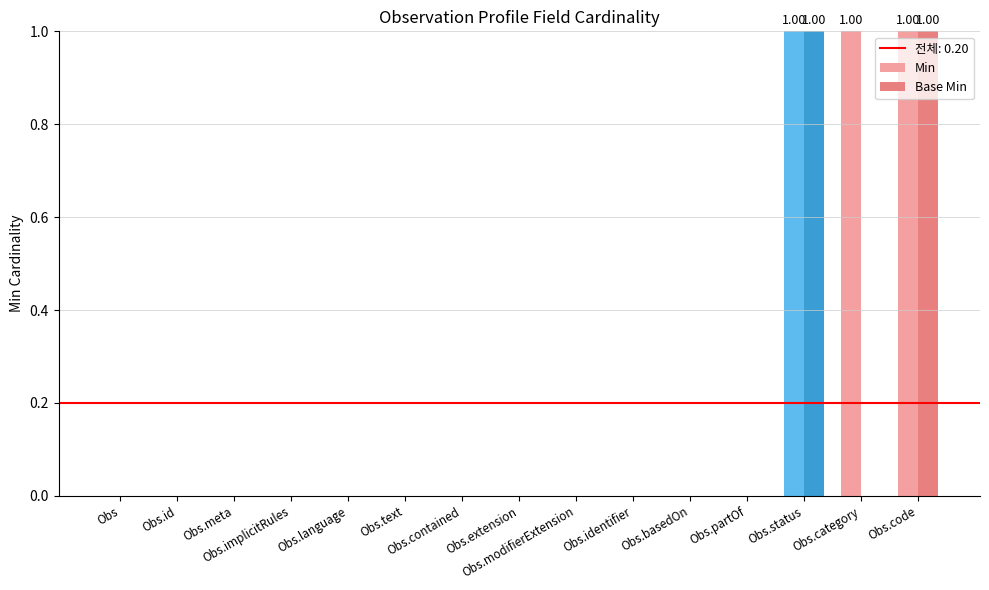

Which series has the largest total across all categories?

Min